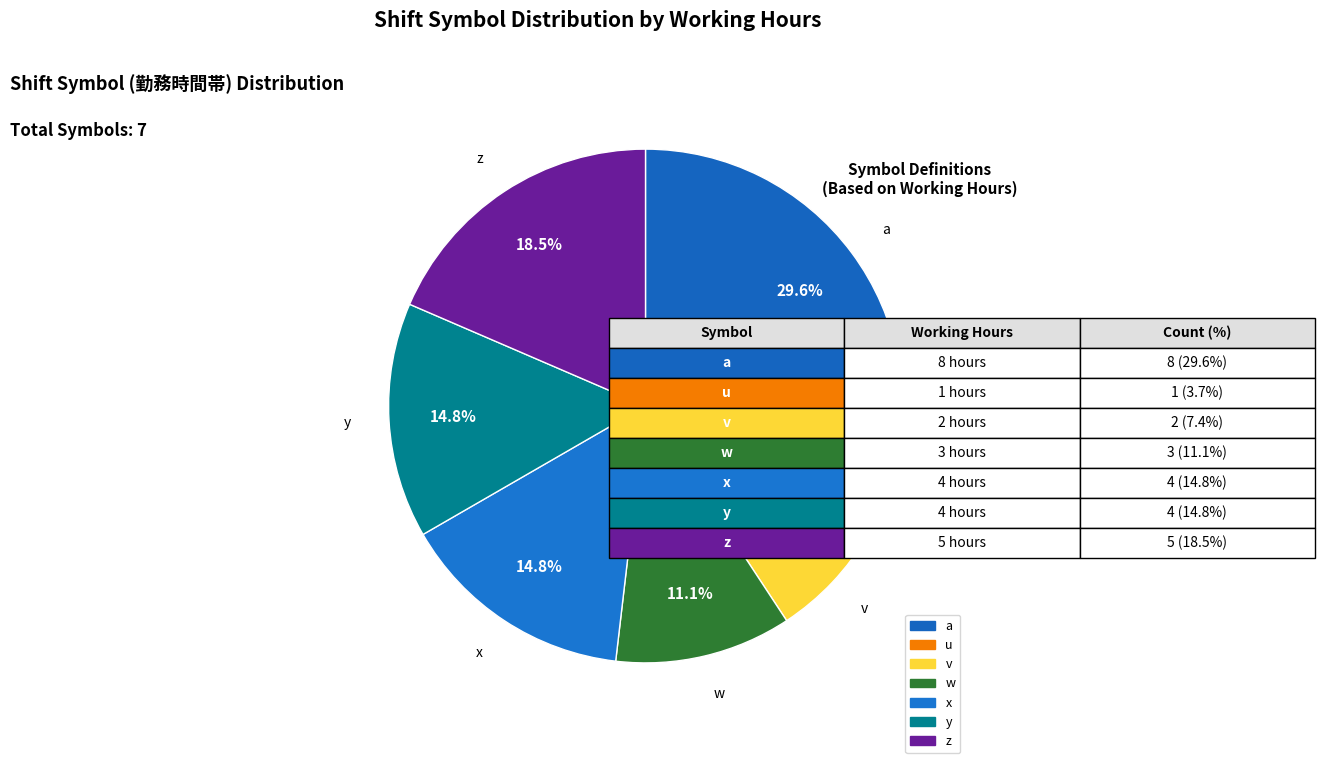

Is it true that x is 15% of the pie?

True